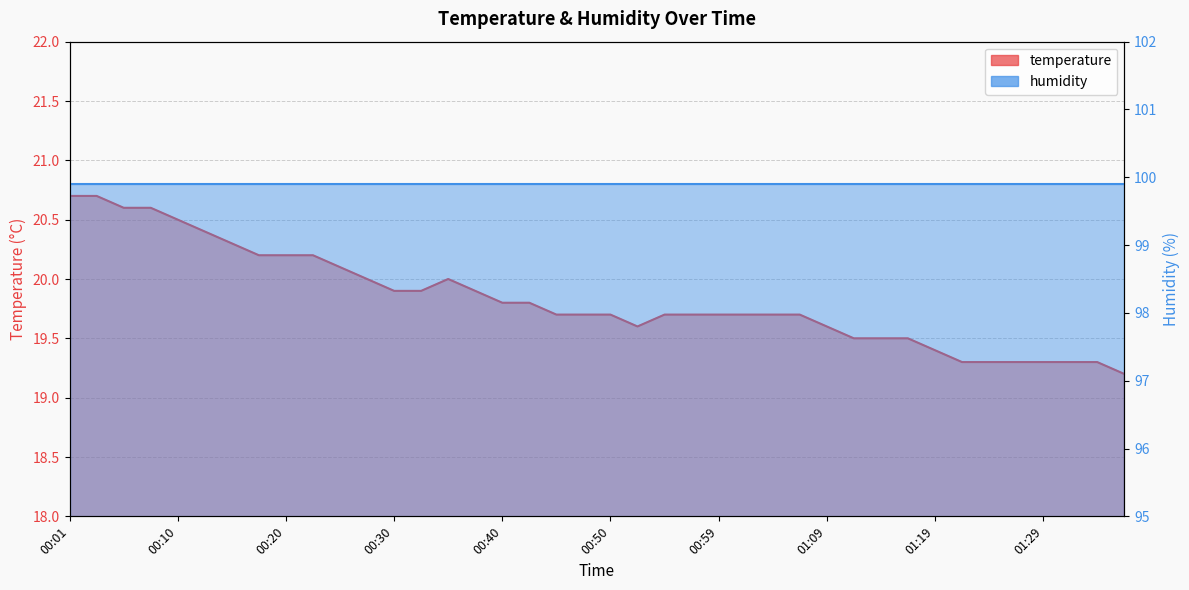

What is the ratio of the value at 00:01 to the value at 00:10?

1.0